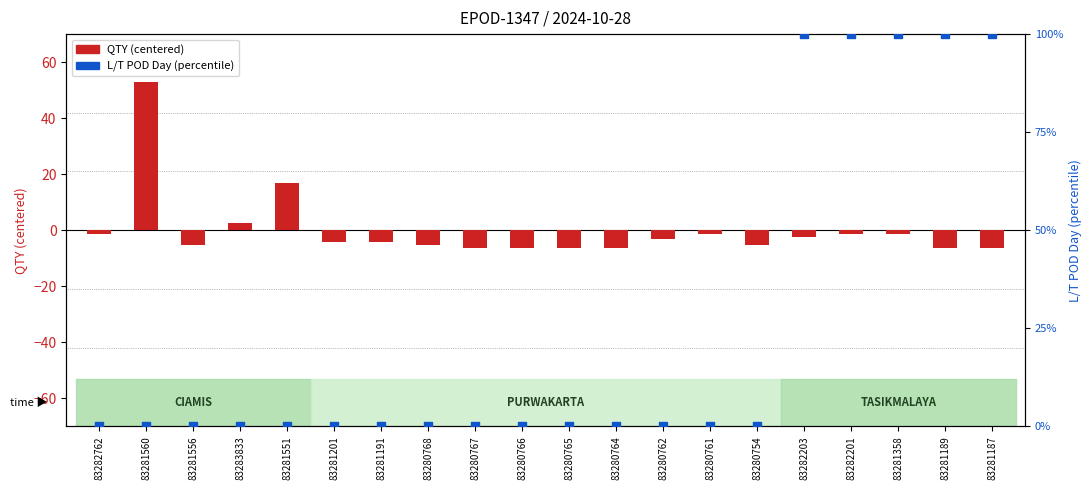

Is the value of L/T POD Day (percentile) at 83281358 greater than the value of QTY (centered) at 83281189?

Yes